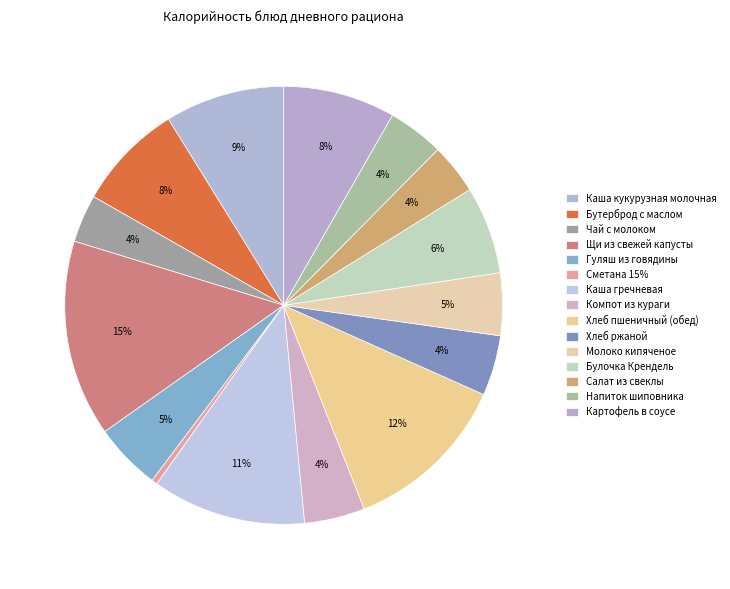

How many slices are in this pie chart?

15